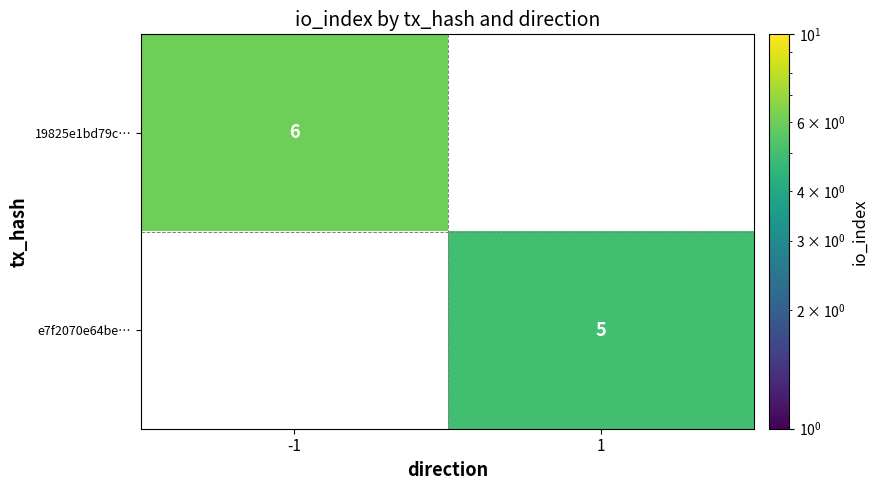

The 19825e1bd79c… series shows 4 at -1. True or false?

False